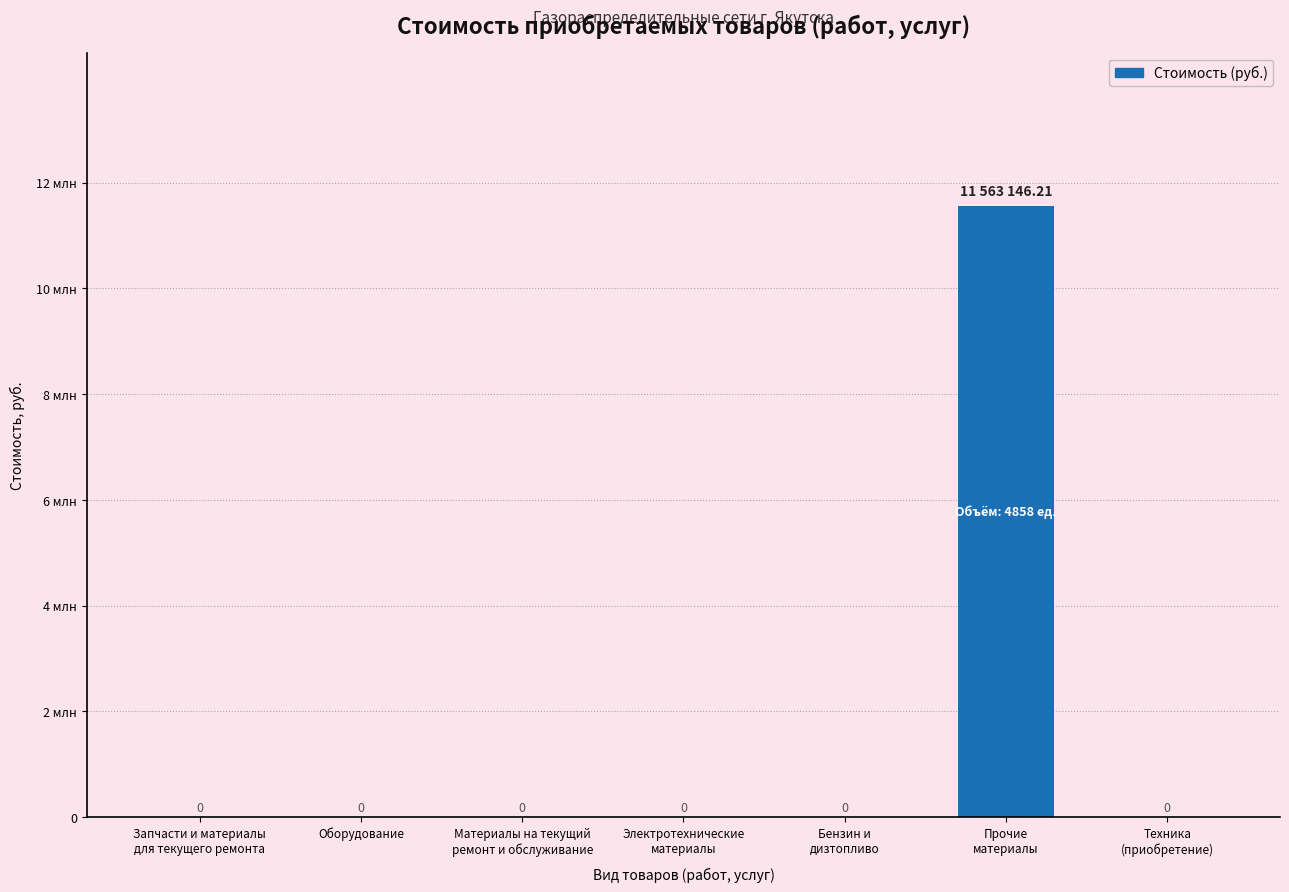

Does the chart contain stacked bars?

No